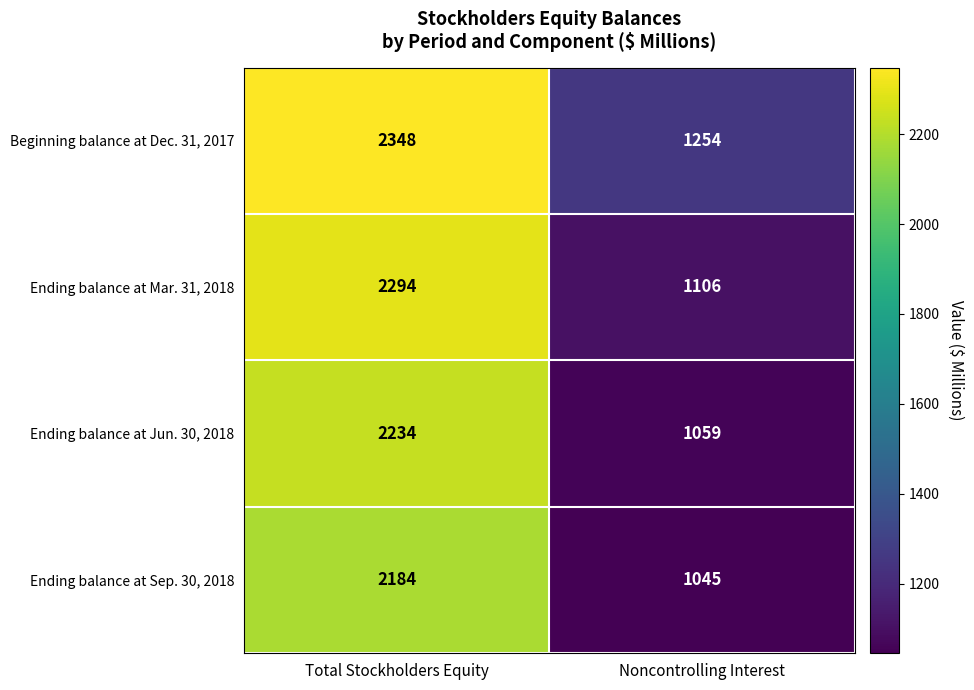

Which series has the largest total across all categories?

Beginning balance at Dec. 31, 2017